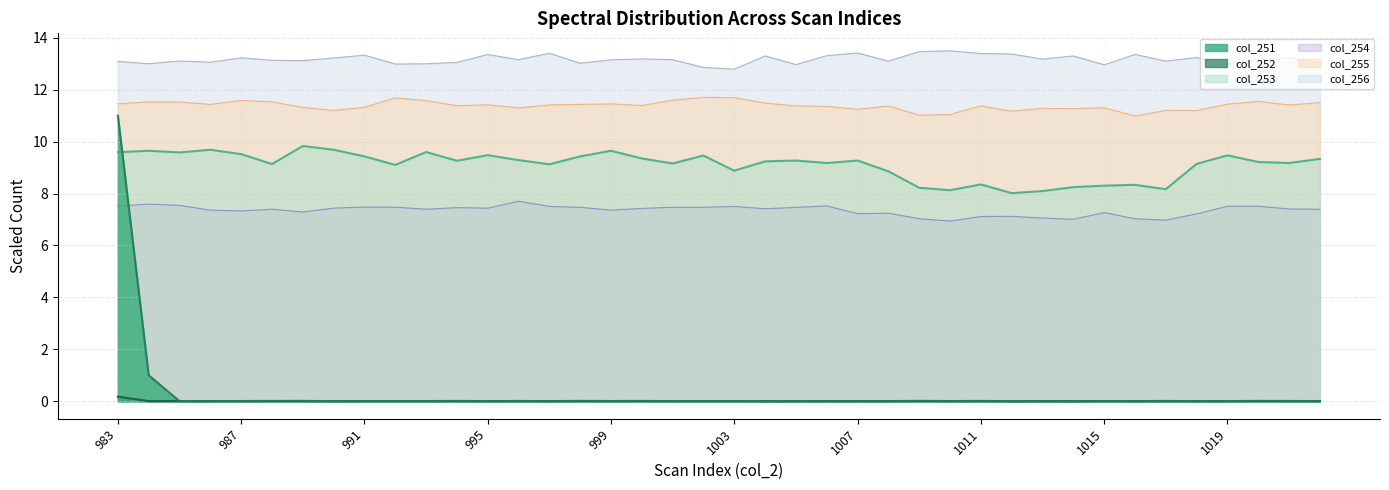

What is the difference between the highest and lowest values at 999?

13.2